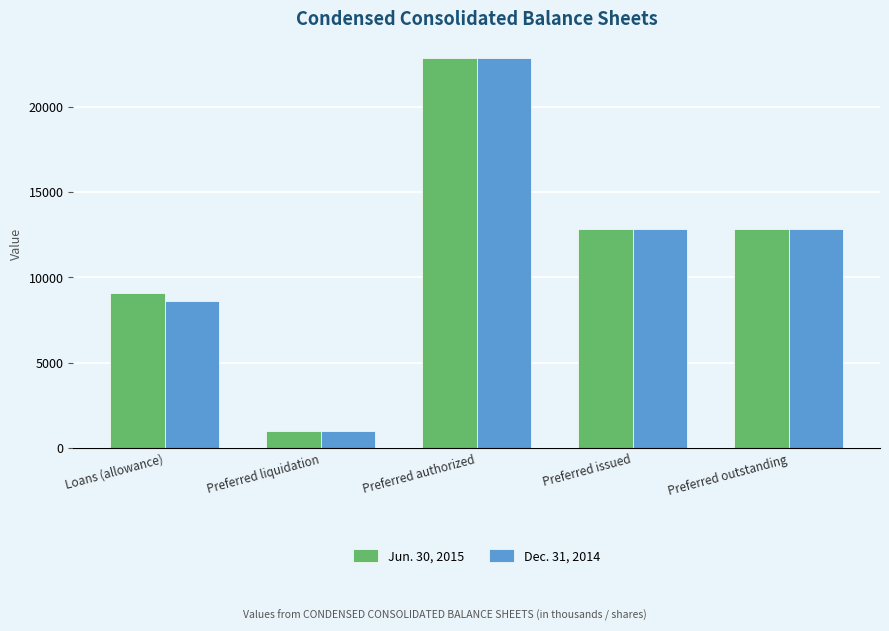

List the series in order of their overall mean, highest first.

Jun. 30, 2015, Dec. 31, 2014